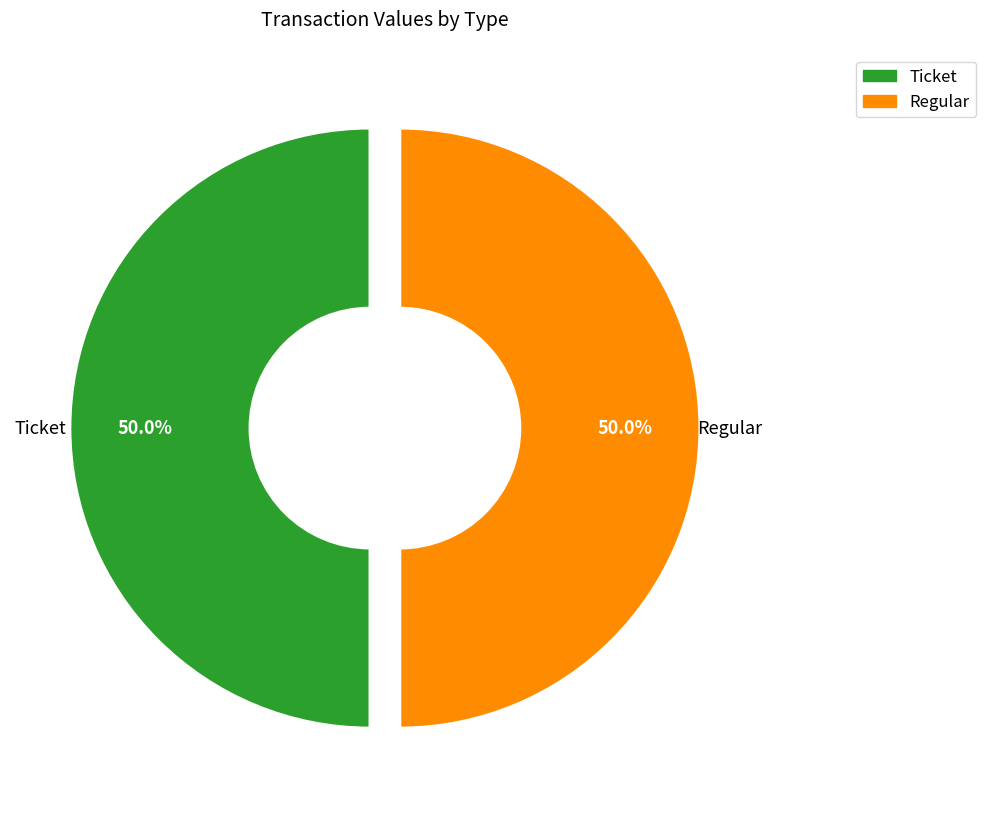

What is the total percentage of Regular and Ticket?

100.0%